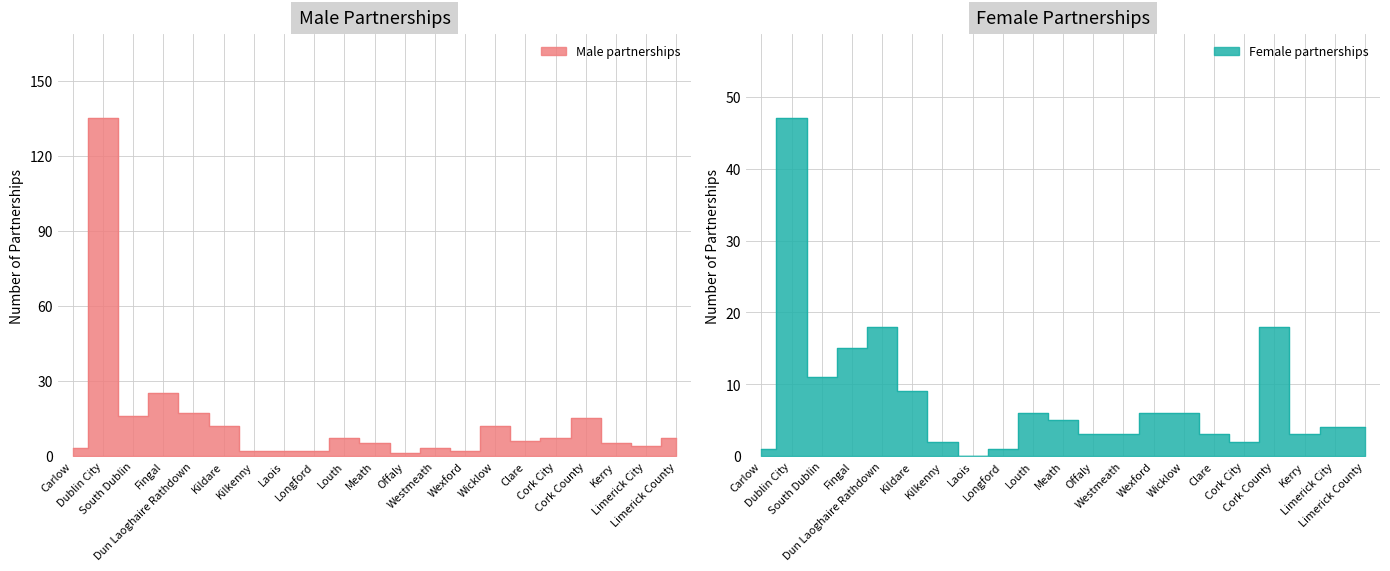

How many positive values does the Female partnerships series have?

20